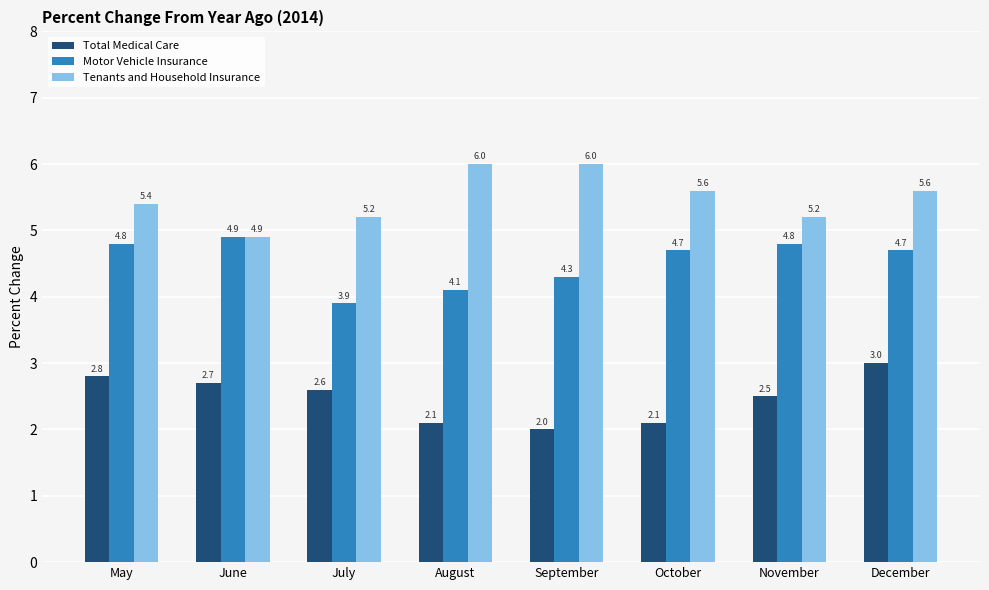

What is the value of the Total Medical Care bar at the 2nd from the left?

2.7